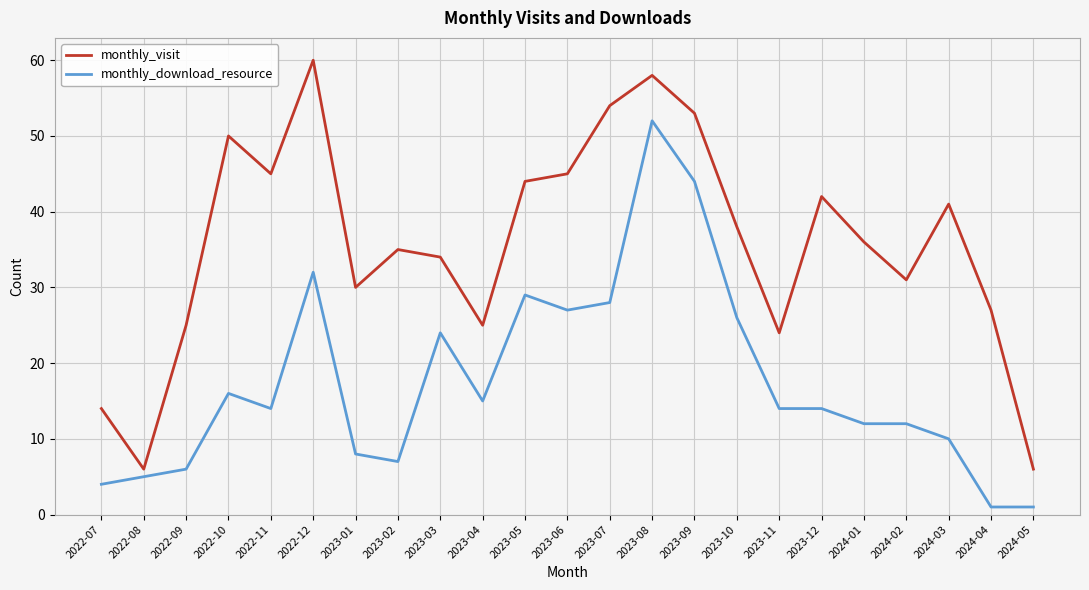

Does the chart have visible grid lines?

Yes